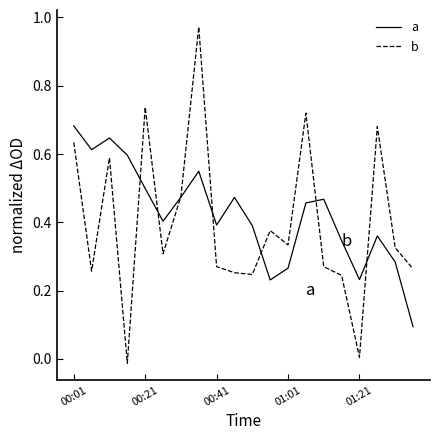

After their last crossing, which series has the higher values: b or a?

b